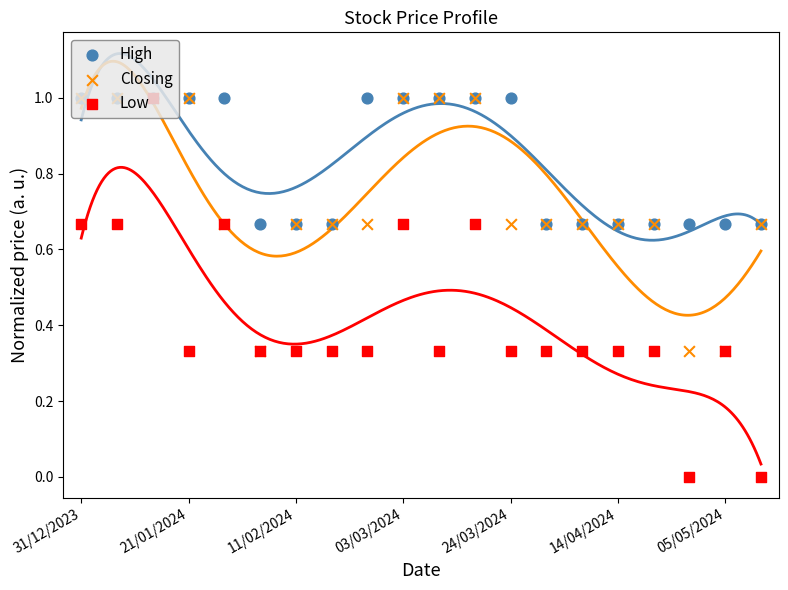

What are all the series names shown in the legend?

High, Closing, Low